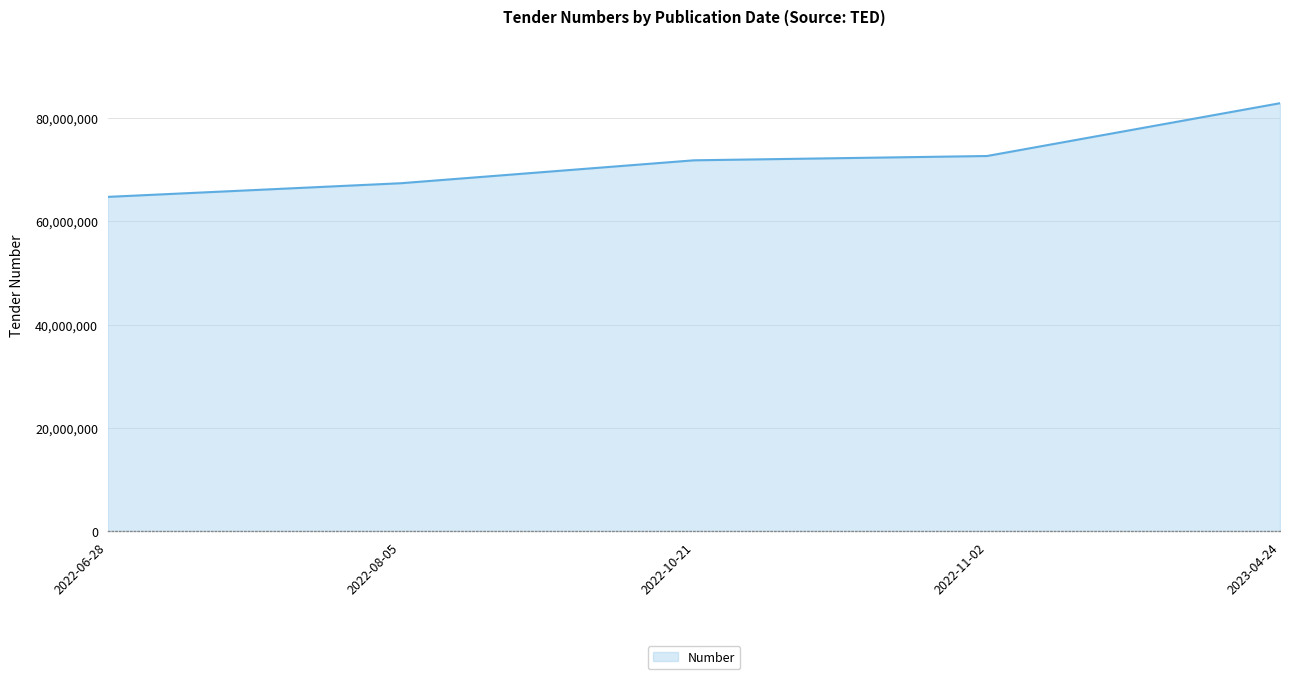

What value does the data have at 2022-08-05, to the nearest 10?

67334960